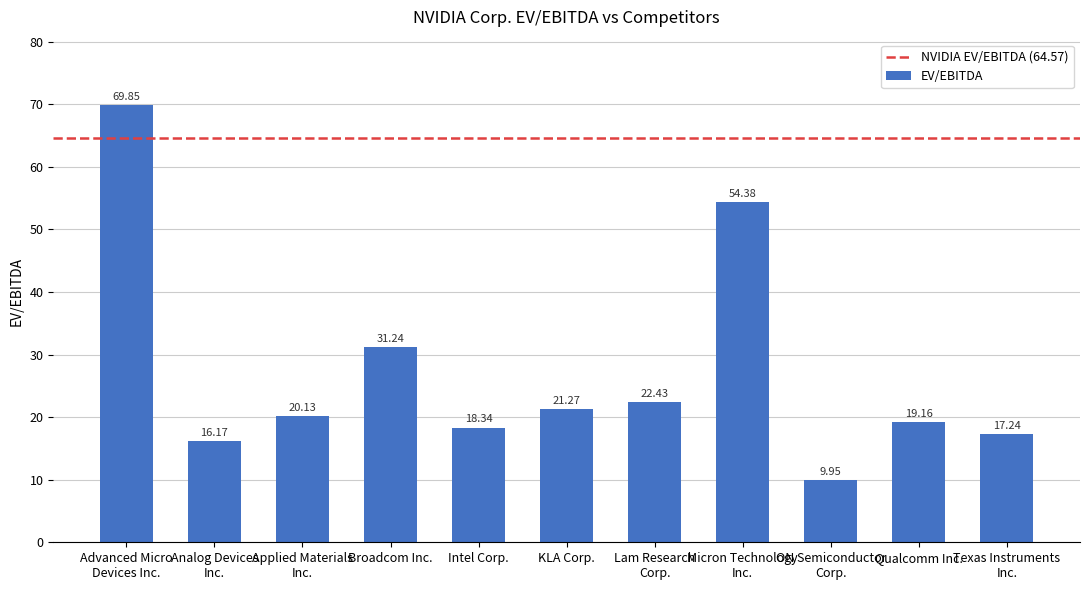

What is the difference between the values at KLA Corp. and Applied Materials
Inc.?

1.1